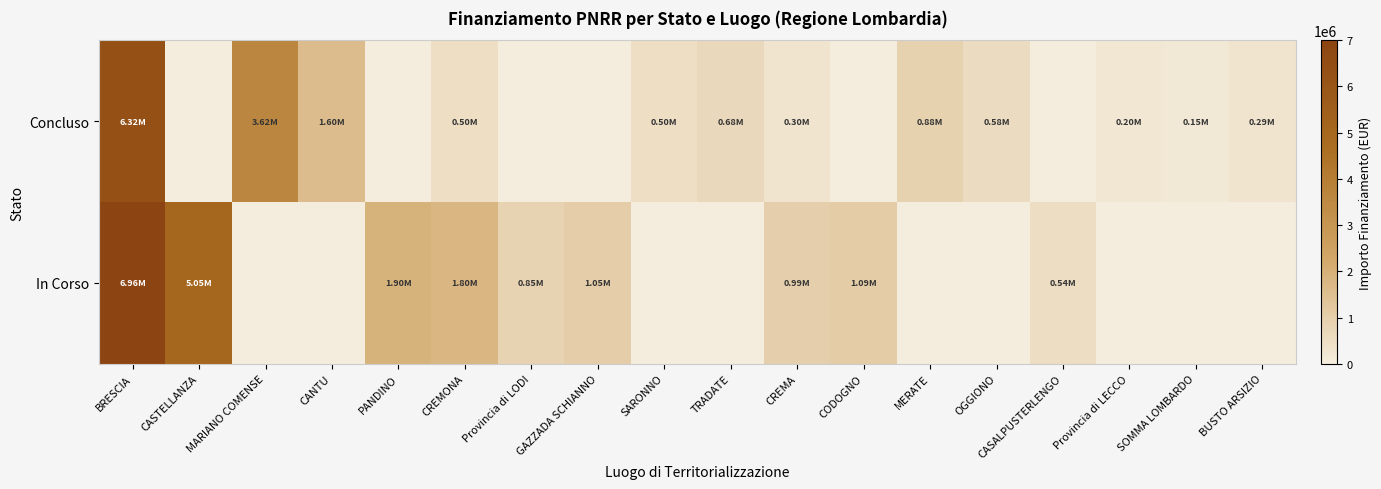

Which label corresponds to the smallest value in the chart?

CASTELLANZA